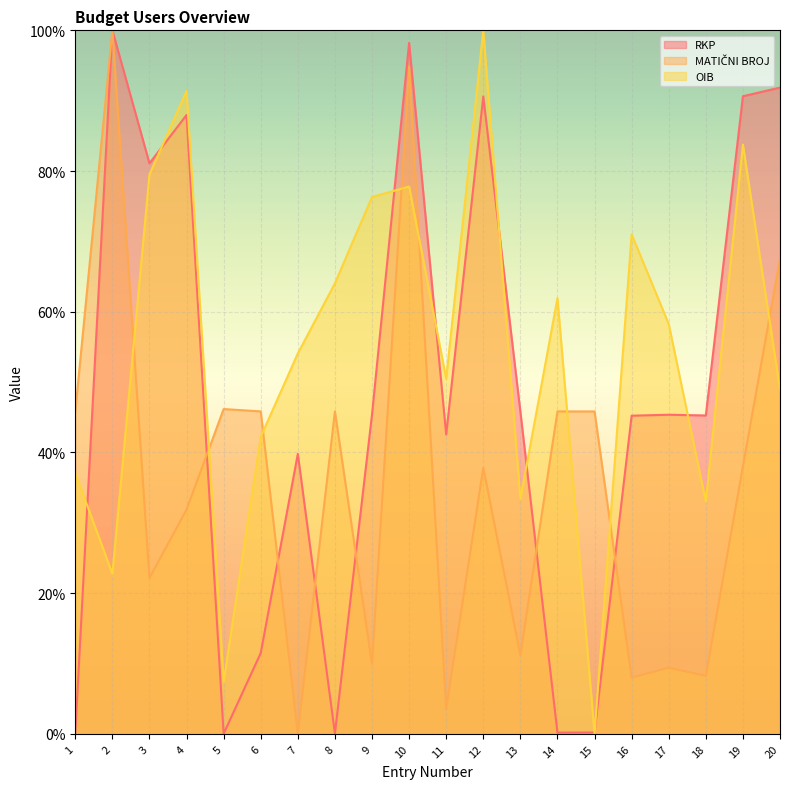

The OIB series shows 45.0 at 4. True or false?

False